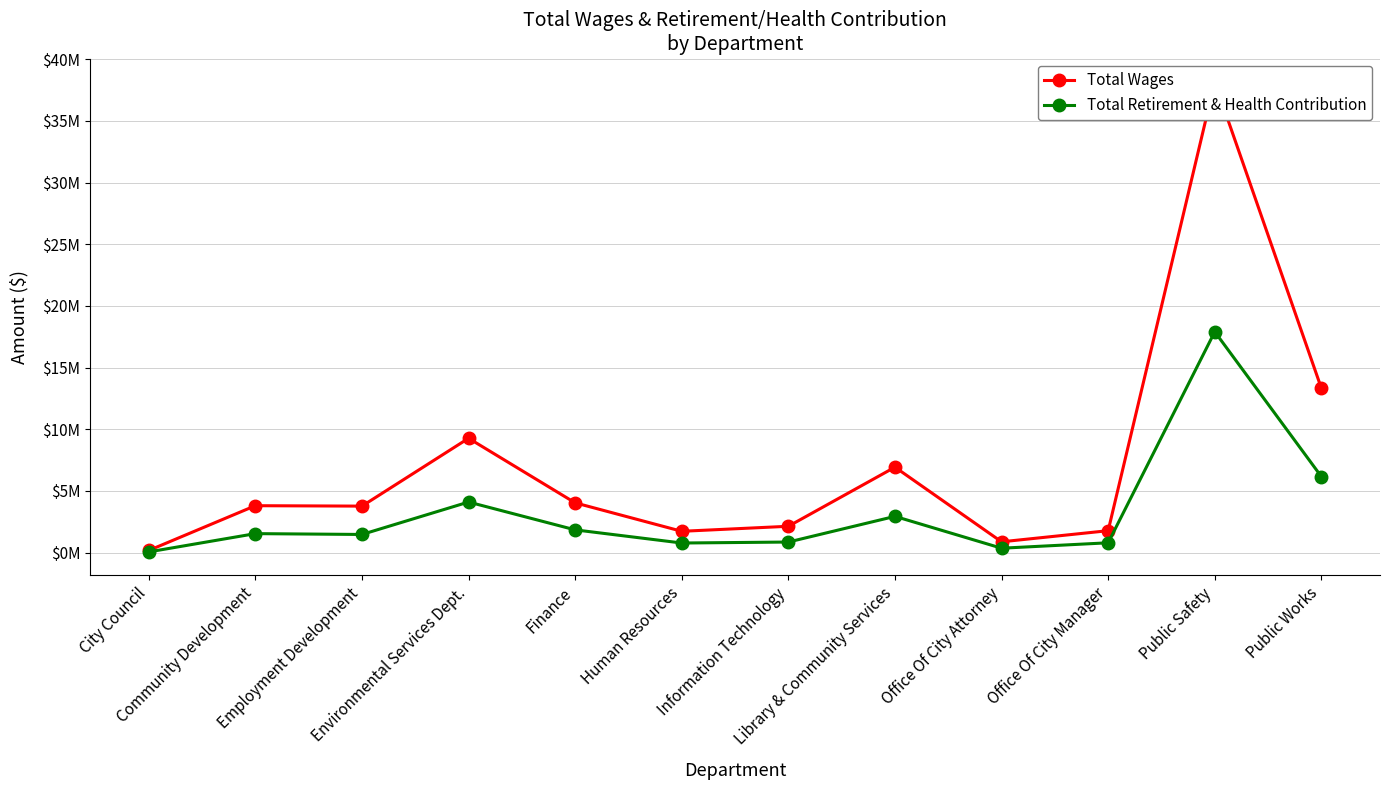

At how many categories does at least one series exceed 17626455?

1